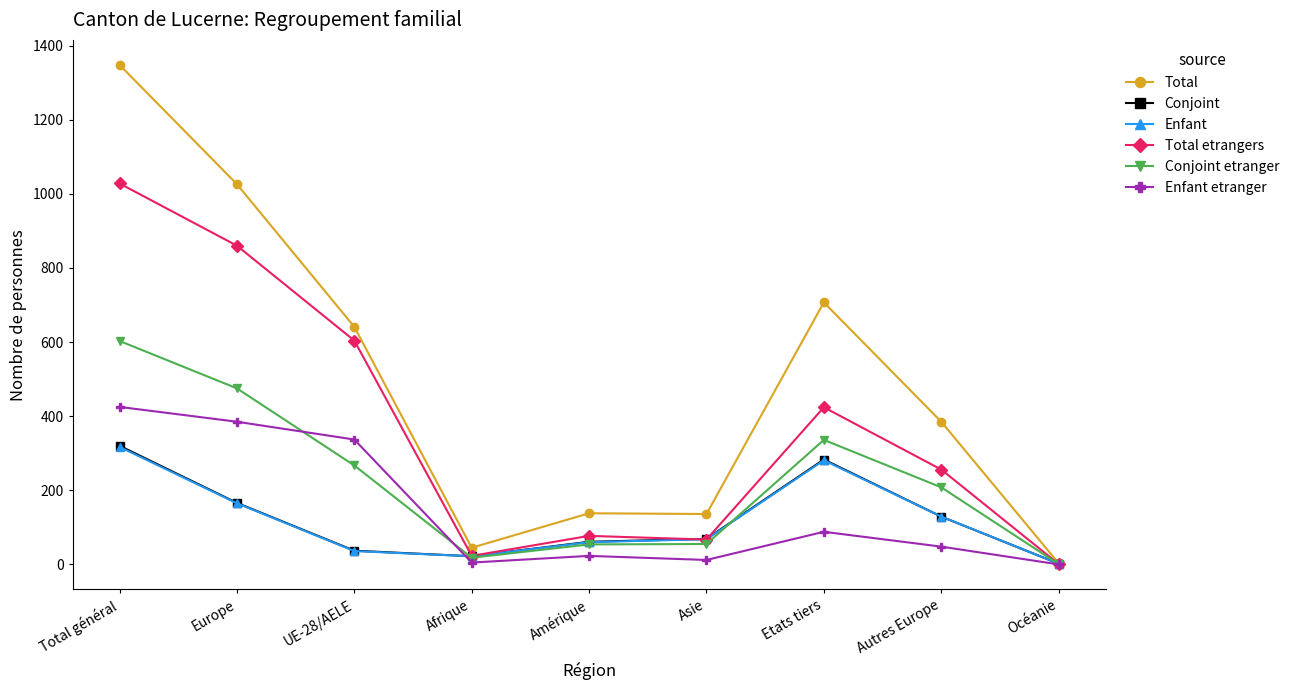

Is it true that Enfant equals 281 at Etats tiers?

True